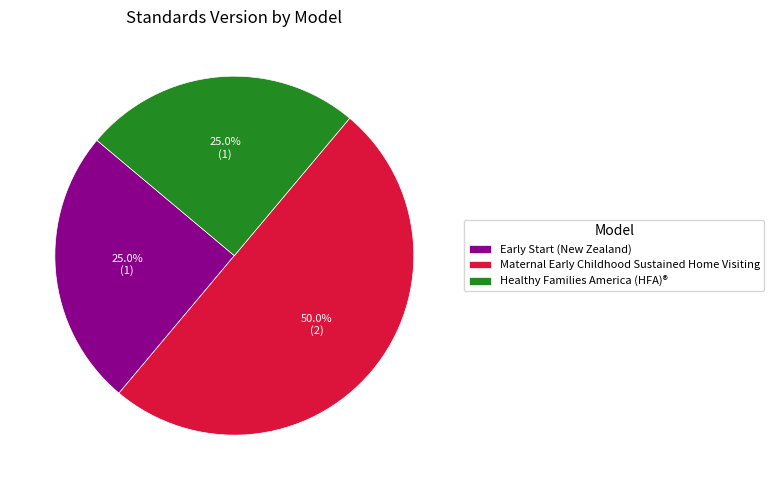

To the nearest percent, what is the difference between the largest and smallest slice percentages?

25%